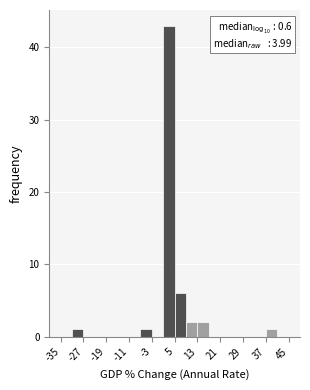

Over which range of the x-axis is the bar tallest?

1 to 5